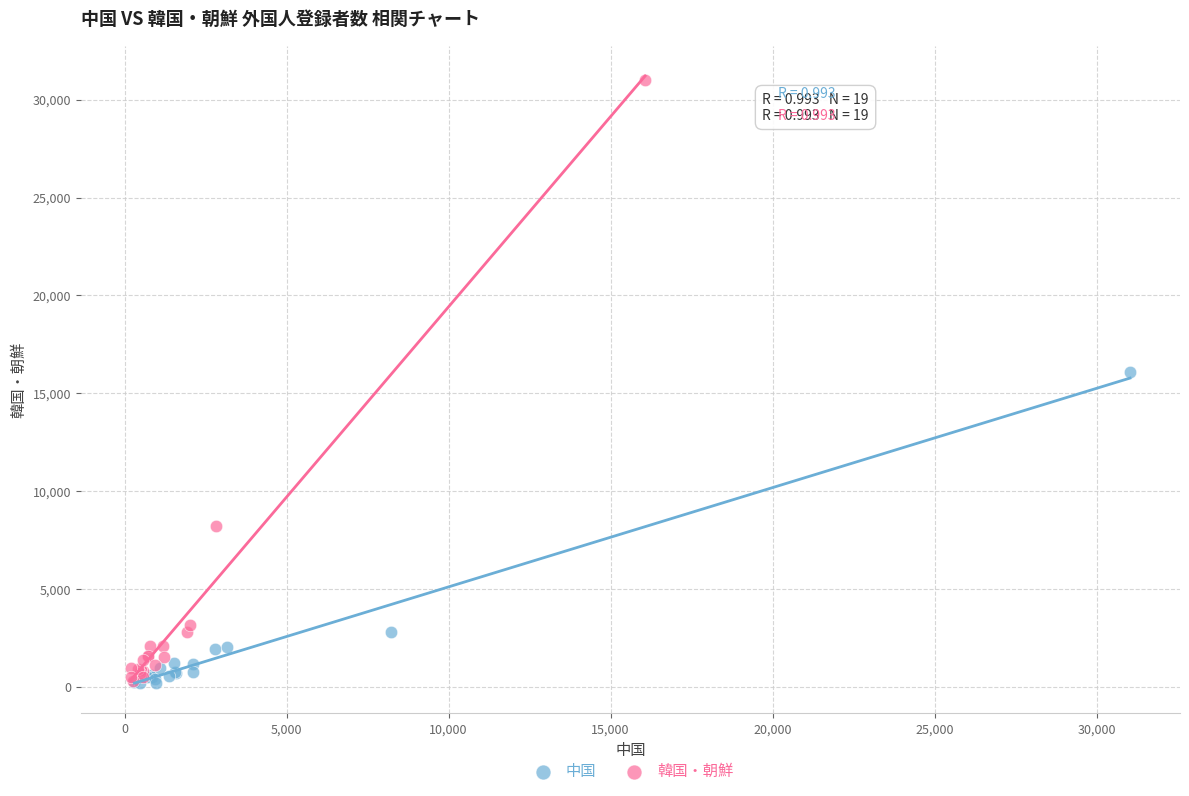

Which series has the widest spread of Y values?

韓国・朝鮮